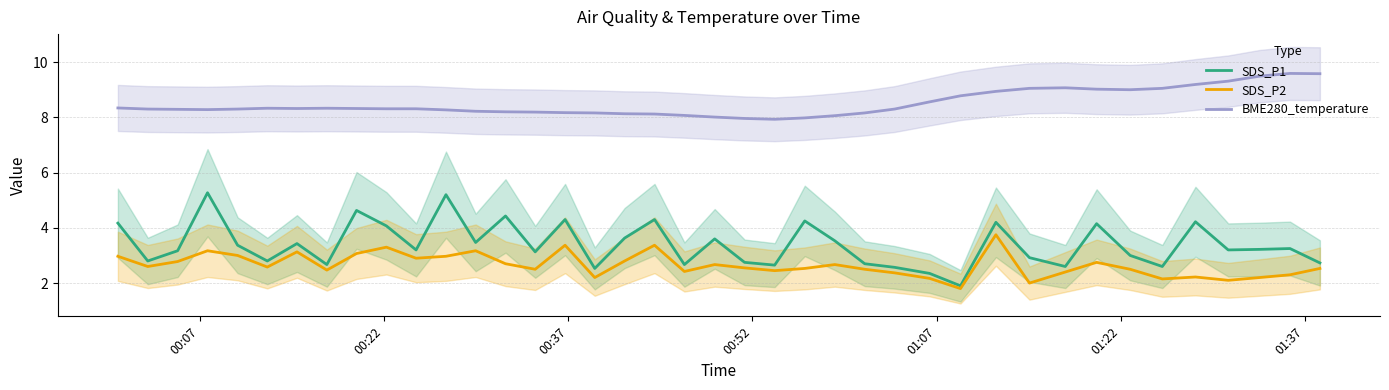

True or false: BME280_temperature and SDS_P1 cross at least once.

False